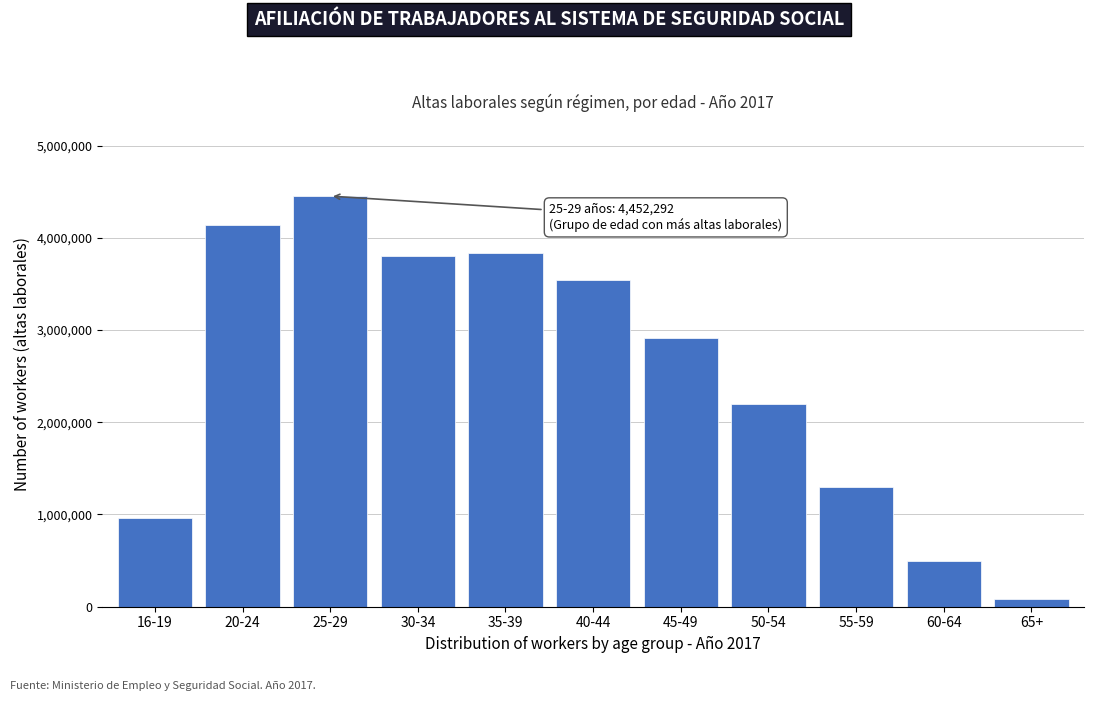

Reading right to left, extract all data points from this chart.

79029	497651	1302440	2198849	2909864	3544706	3837105	3804661	4452292	4142064	958595